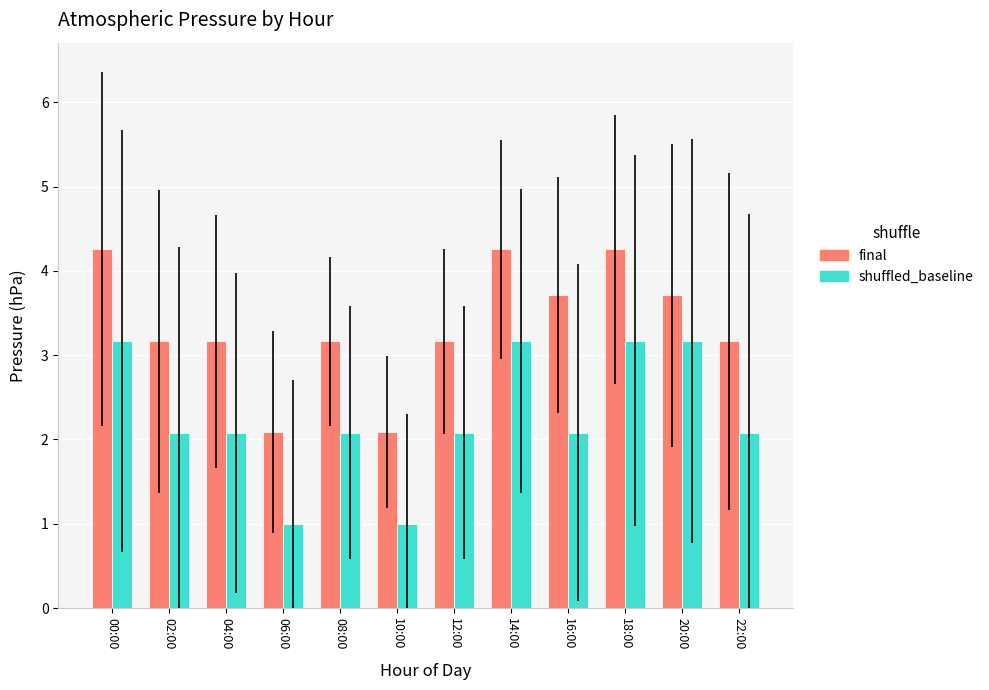

How many series are shown in this chart?

2